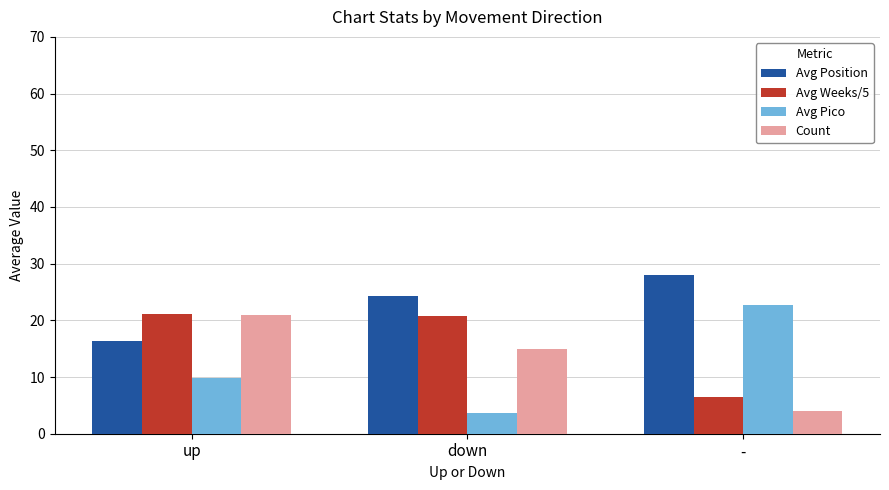

Which series has the widest spread of values?

Avg Pico